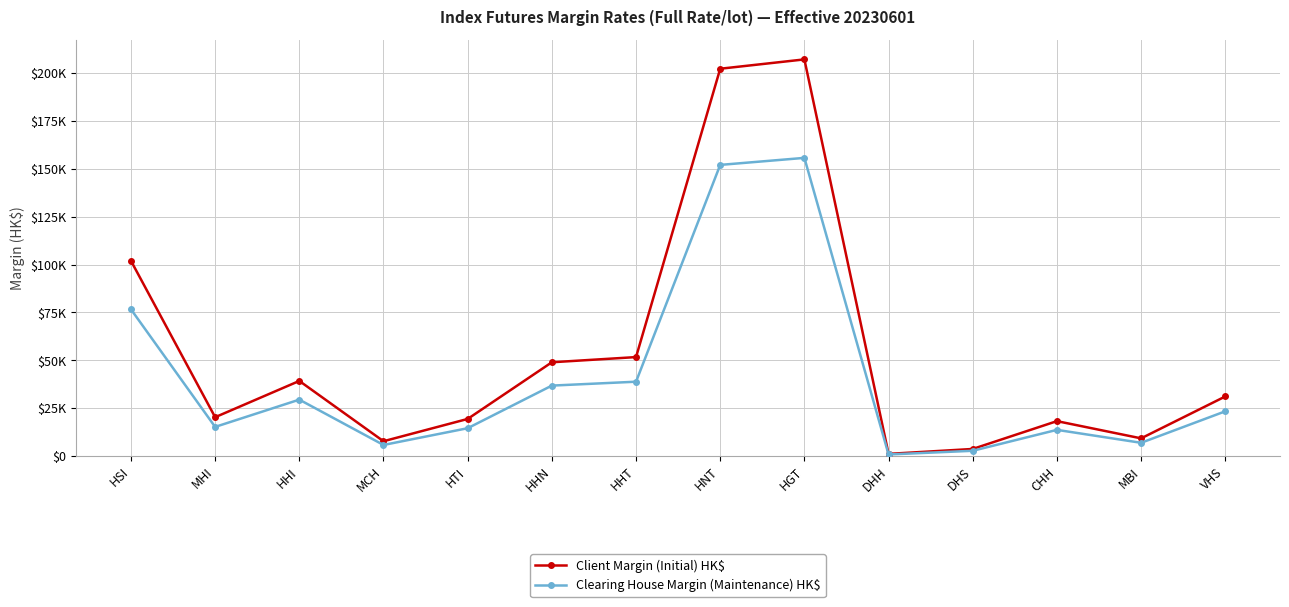

List the series in order of their overall mean, highest first.

Client Margin (Initial) HK$, Clearing House Margin (Maintenance) HK$